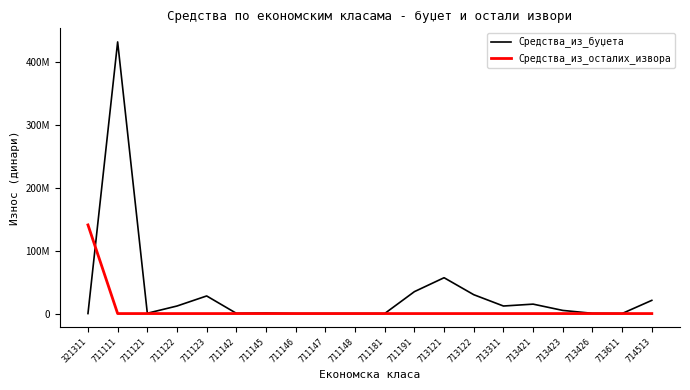

True or false: Средства_из_осталих_извора and Средства_из_буџета cross at least once.

True